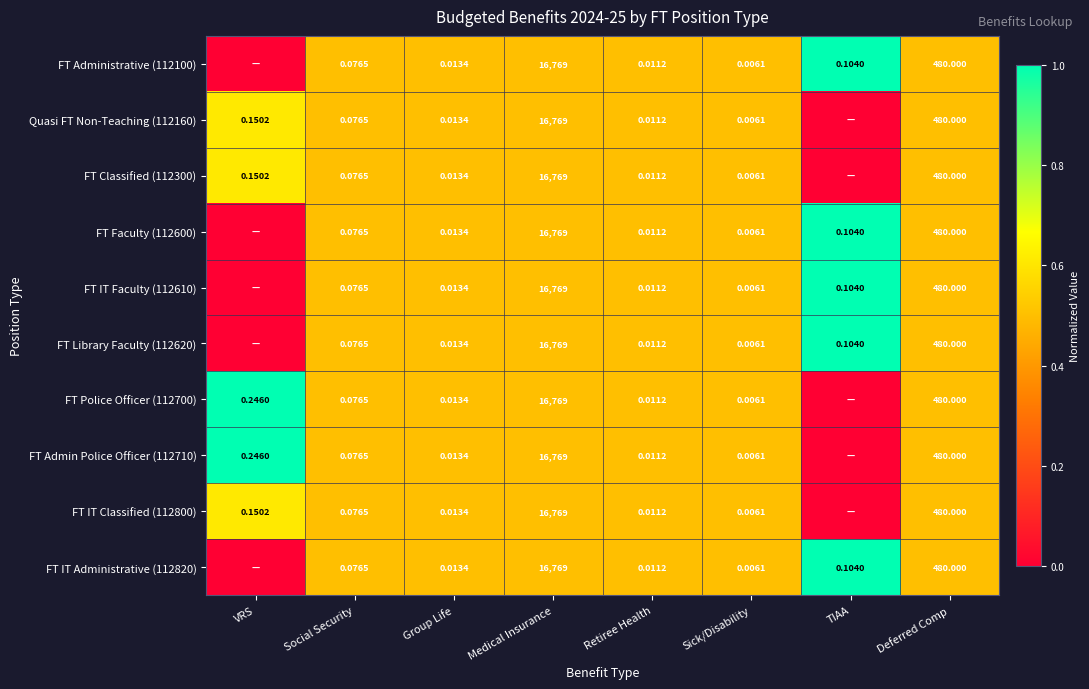

Is the value of Quasi FT Non-Teaching (112160) at Medical Insurance greater than the value of FT Admin Police Officer (112710) at Sick/Disability?

Yes